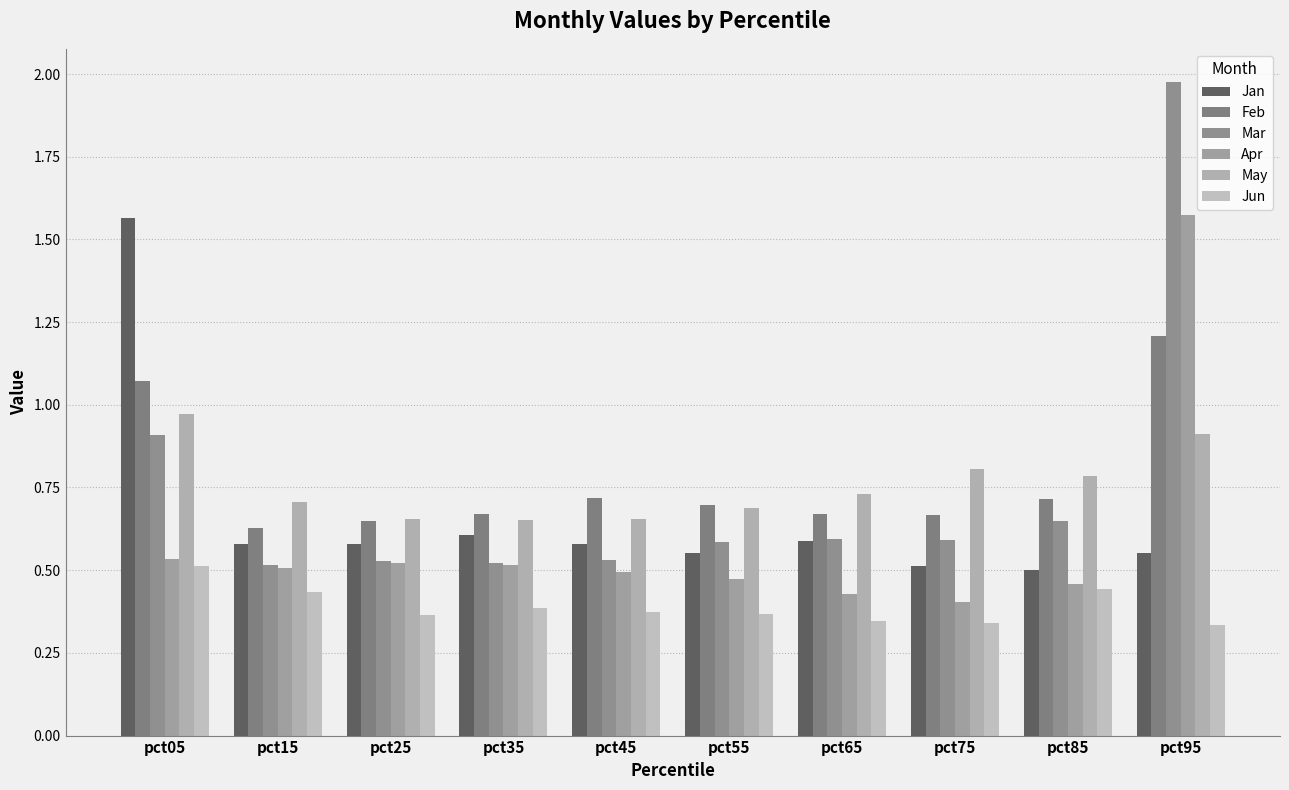

What is the maximum value for Apr?

1.6